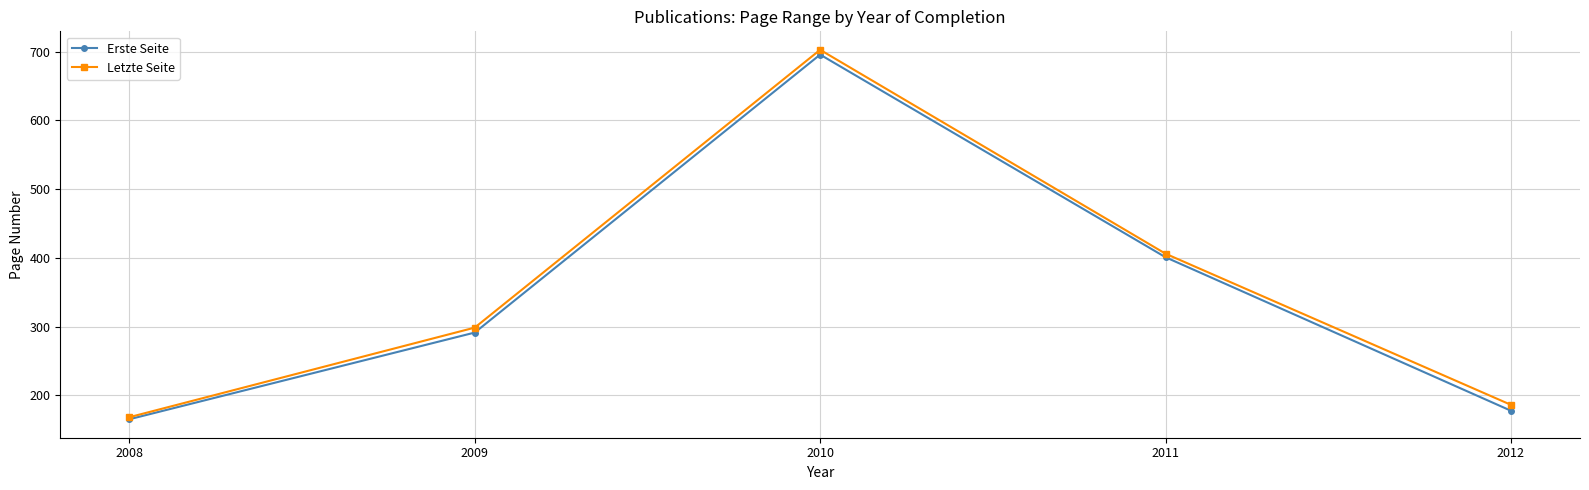

What is the difference between the Erste Seite values at 2011 and 2010?

295.0